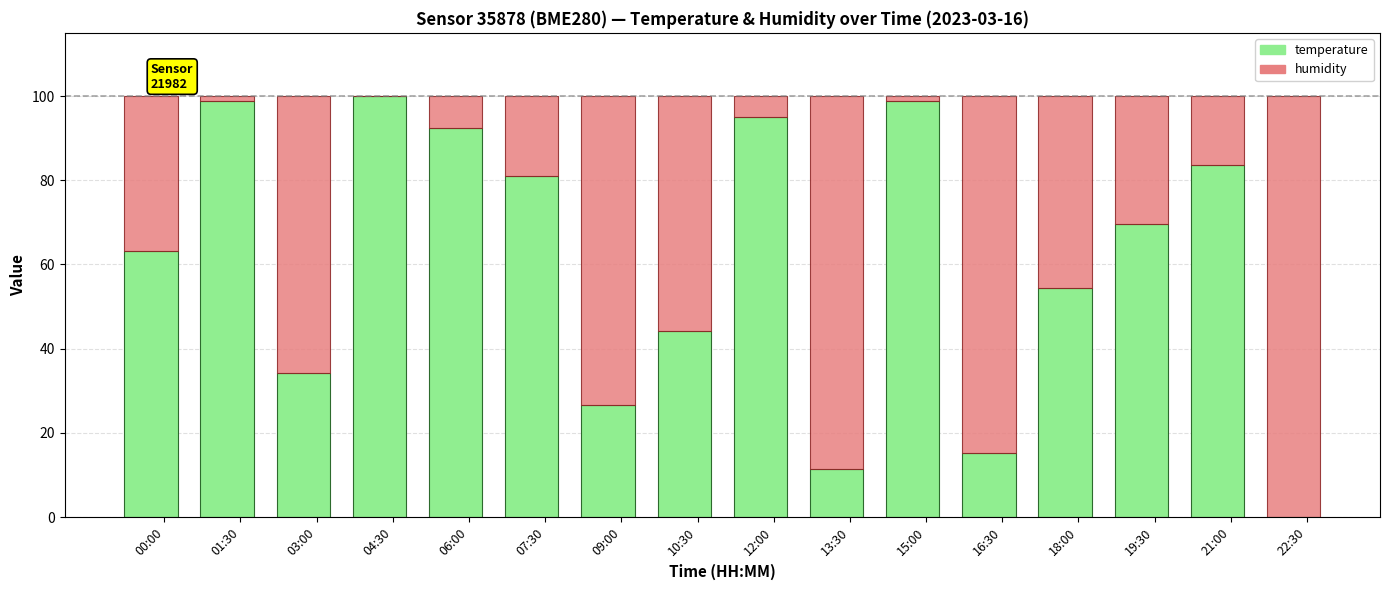

What is the highest value of the temperature series?

100.0